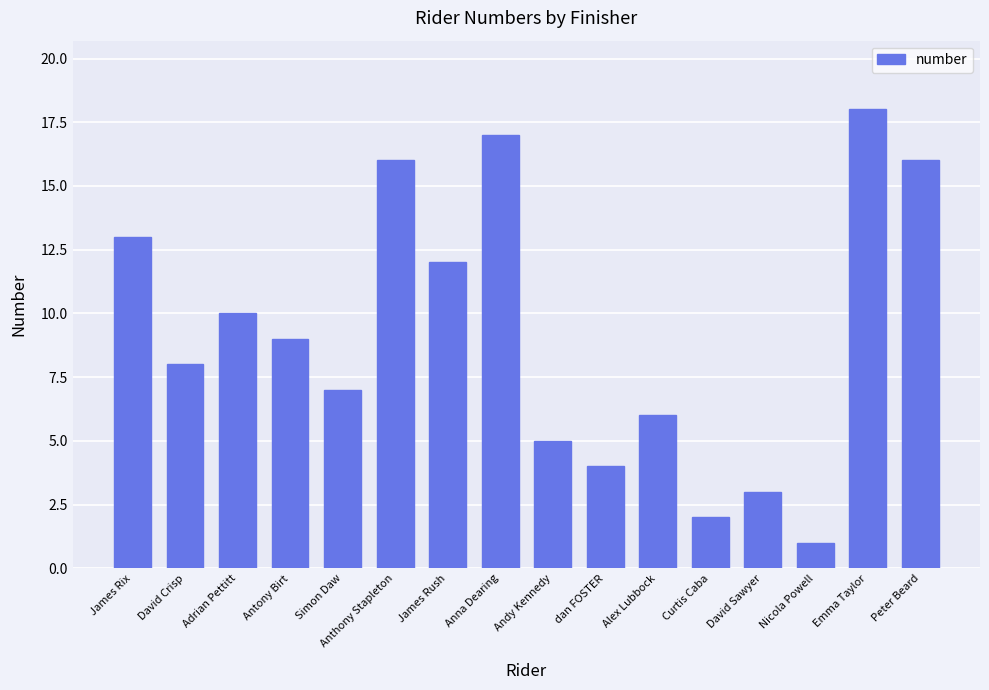

Which has a higher value, Nicola Powell or Curtis Caba?

Curtis Caba